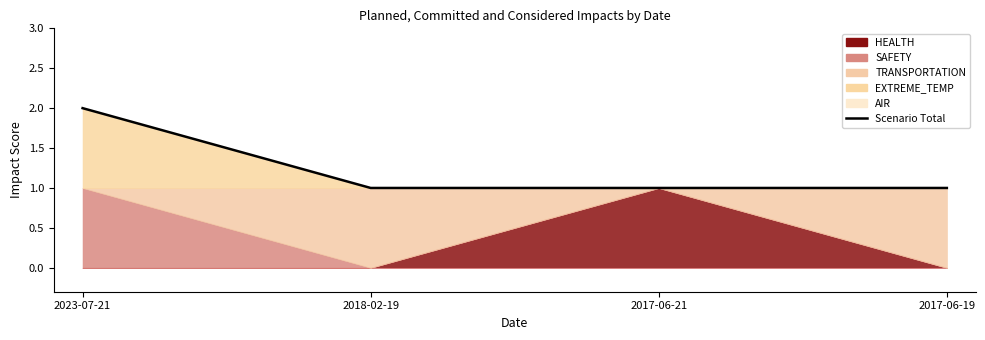

Which has a higher value, 2017-06-19 or 2023-07-21?

2023-07-21